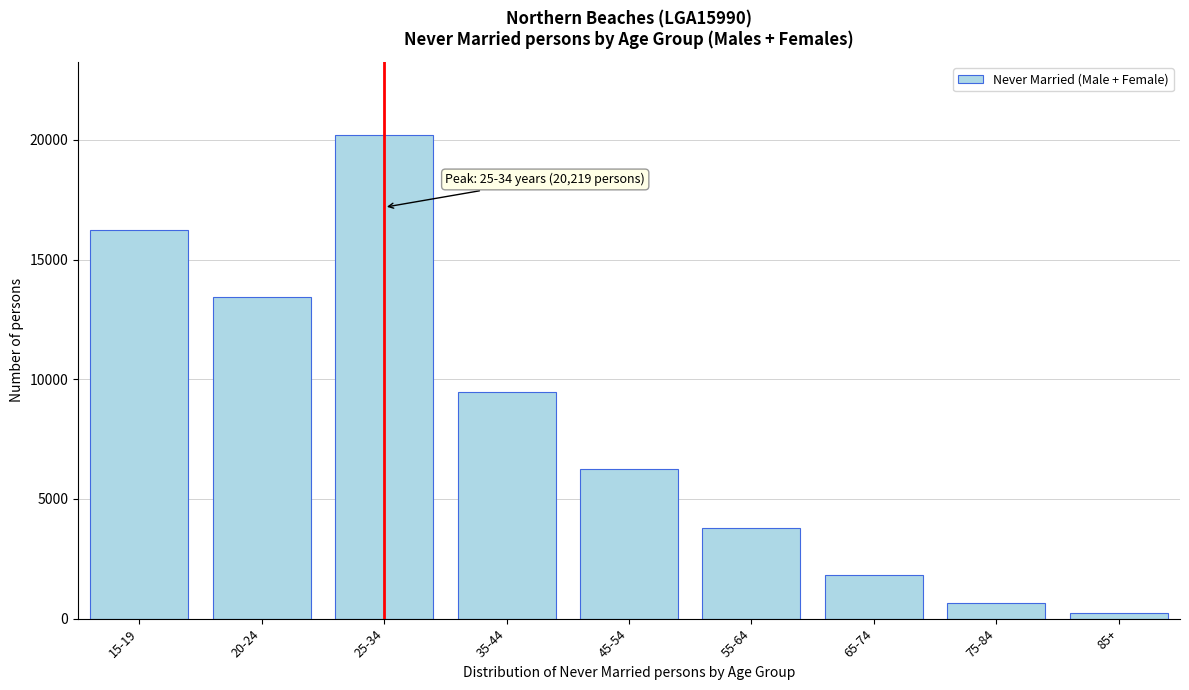

Reading left to right, extract all data points from this chart.

16256	13434	20219	9471	6258	3775	1813	661	224